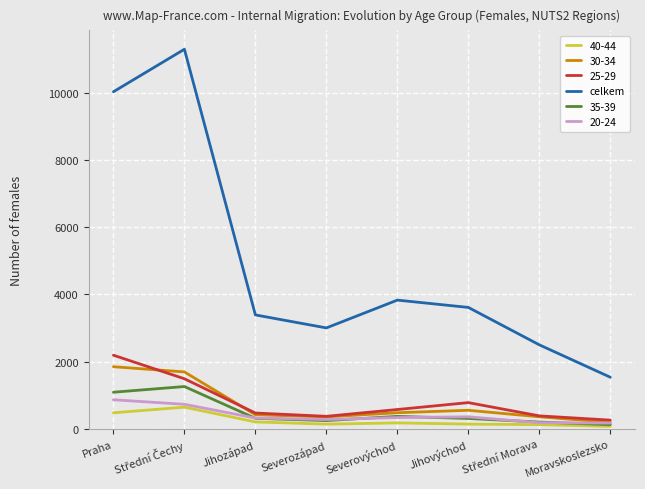

The celkem series shows 3006 at Severozápad. True or false?

True